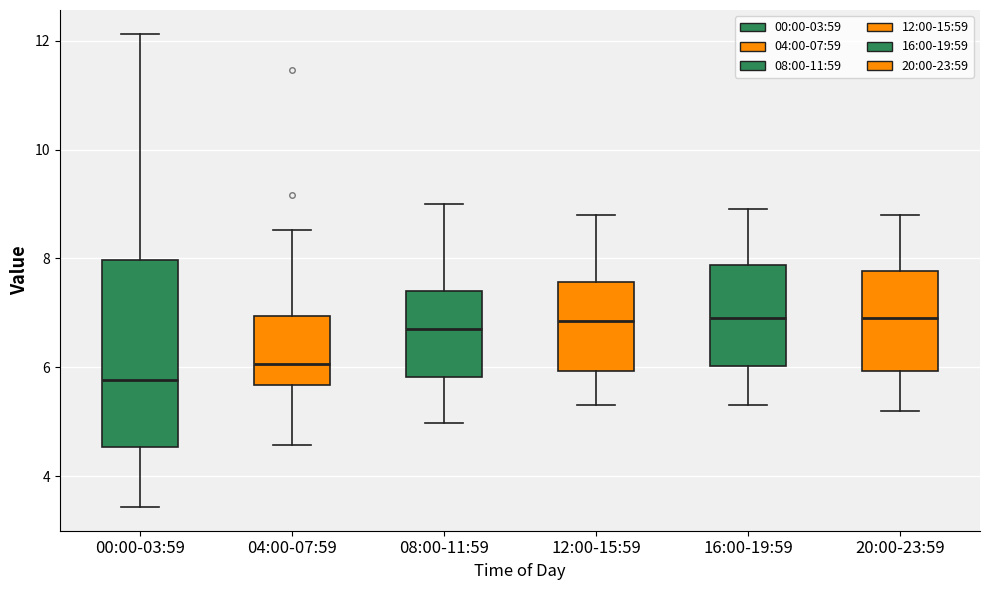

Reading left to right, read every box against the y-axis: the position of its median line, the range the box covers, and the ends of its whiskers. The values are not printed on the chart, so give them approximately, as read against the axis.

00:00-03:59: median 5.8, box 4.6 to 8.0, whiskers 3.4 to 12.2
04:00-07:59: median 6.0, box 5.6 to 7.0, whiskers 4.6 to 8.6
08:00-11:59: median 6.8, box 5.8 to 7.4, whiskers 5.0 to 9.0
12:00-15:59: median 6.8, box 6.0 to 7.6, whiskers 5.4 to 8.8
16:00-19:59: median 7.0, box 6.0 to 7.8, whiskers 5.4 to 9.0
20:00-23:59: median 7.0, box 6.0 to 7.8, whiskers 5.2 to 8.8